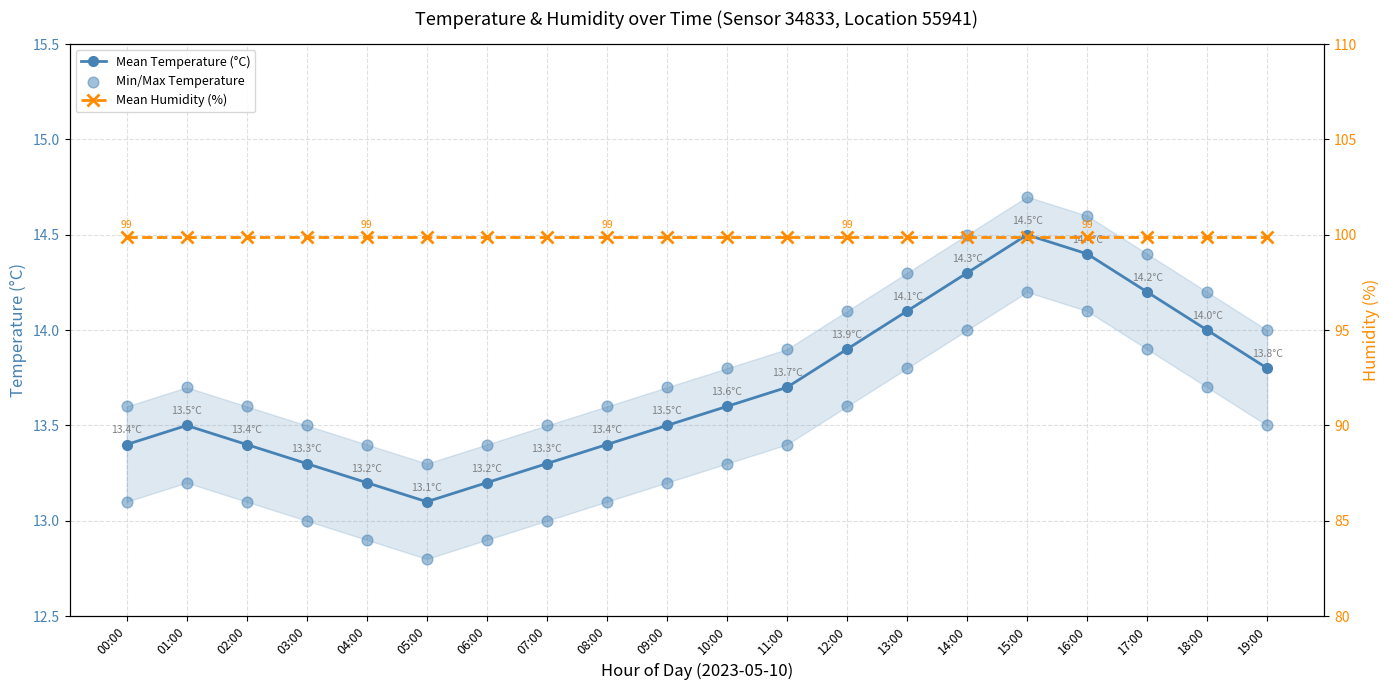

What is the total value across all series at 04:00?

126.0